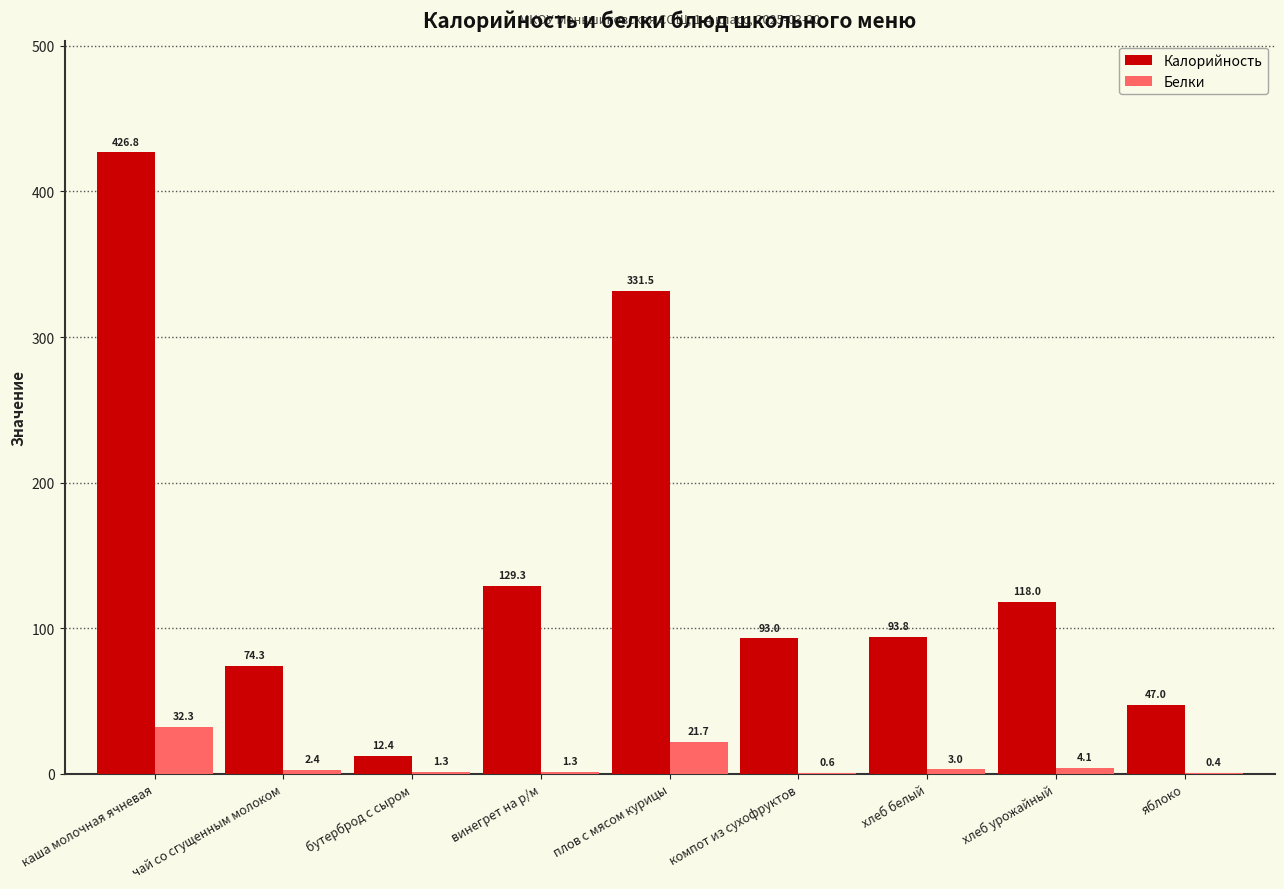

Where is Белки nearest to the value 16?

плов с мясом курицы